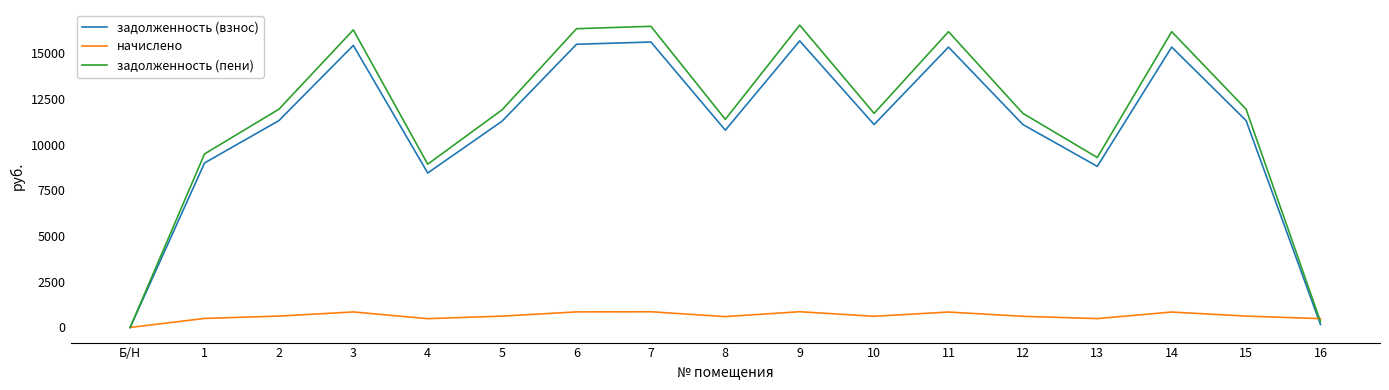

Which series changed the most between Б/Н and 12?

задолженность (пени)